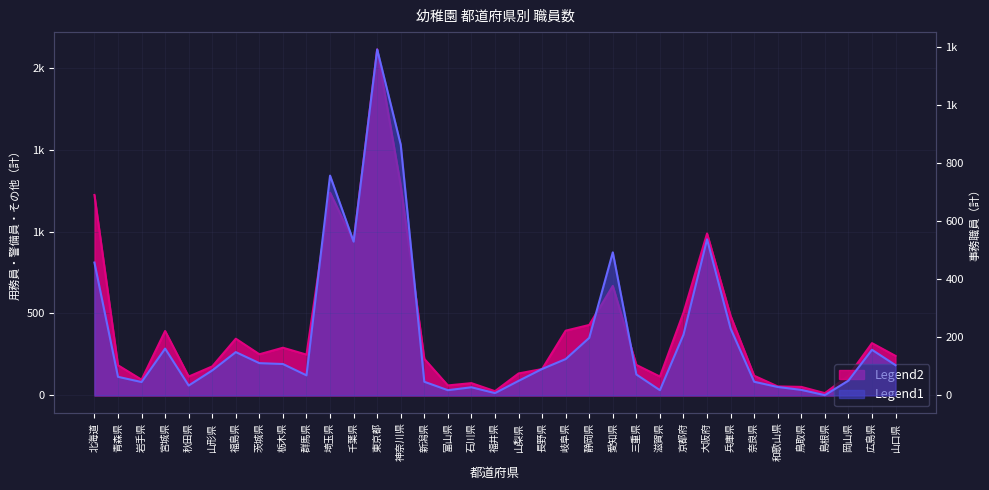

What is the total value across all series at 富山県?

79